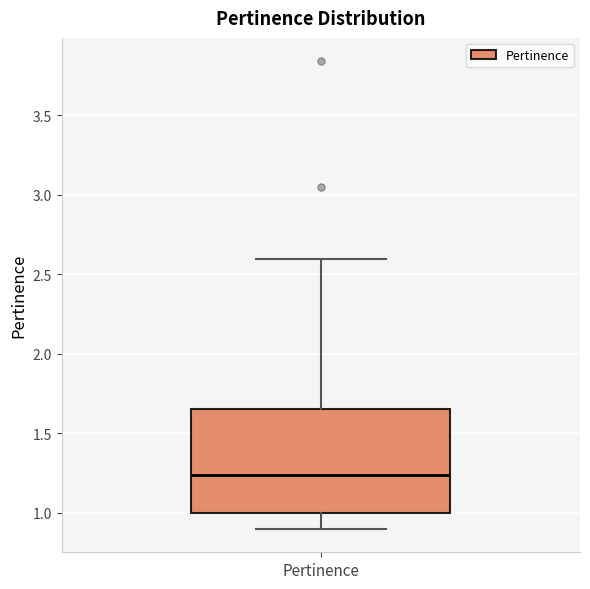

Read this box plot against the y-axis: the position of the median line, the range covered by the box, and the ends of both whiskers. The values are not printed on the chart, so give them approximately, as read against the axis.

median 1.25, box 1.00 to 1.65, whiskers 0.90 to 2.60